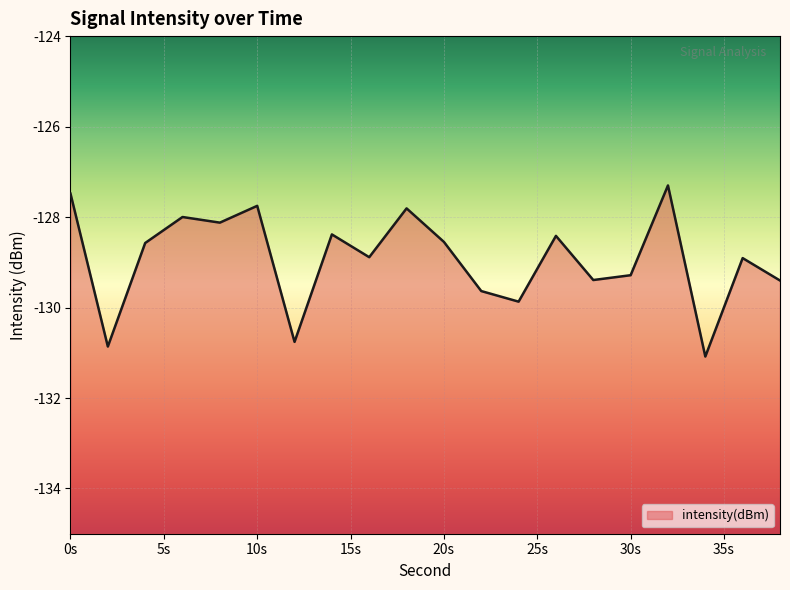

At which category does the data reach its first local valley?

2